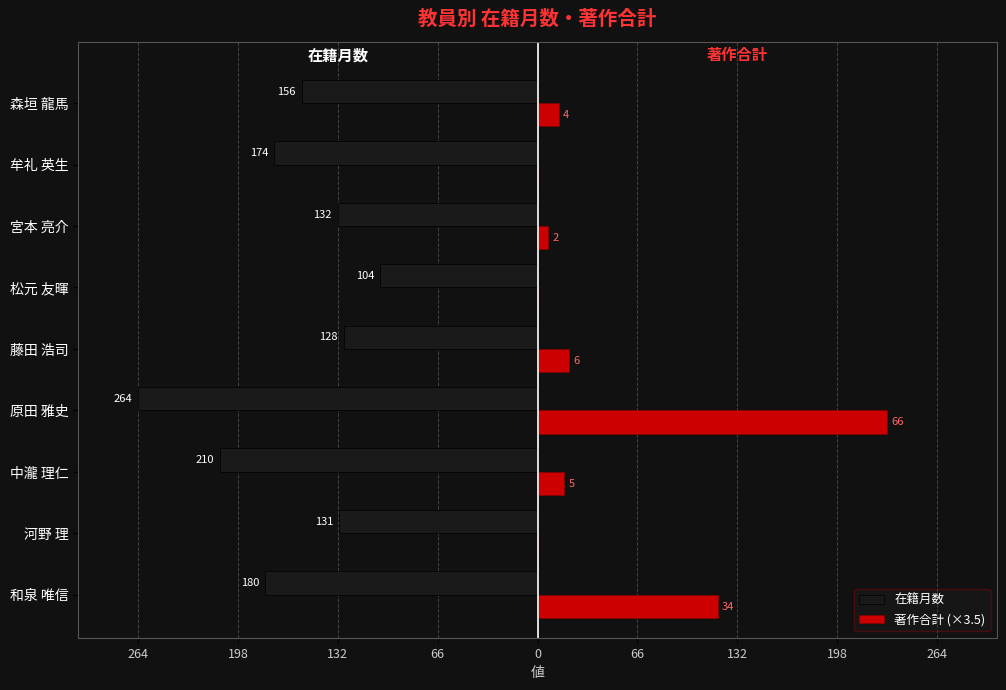

What is the difference between the maximum and minimum values in the 在籍月数 series?

160.0